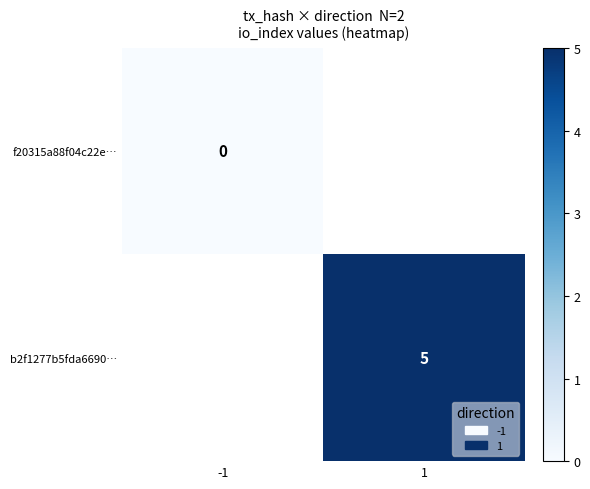

The value of b2f1277b5fda6690… at 1 is 5. True or false?

True